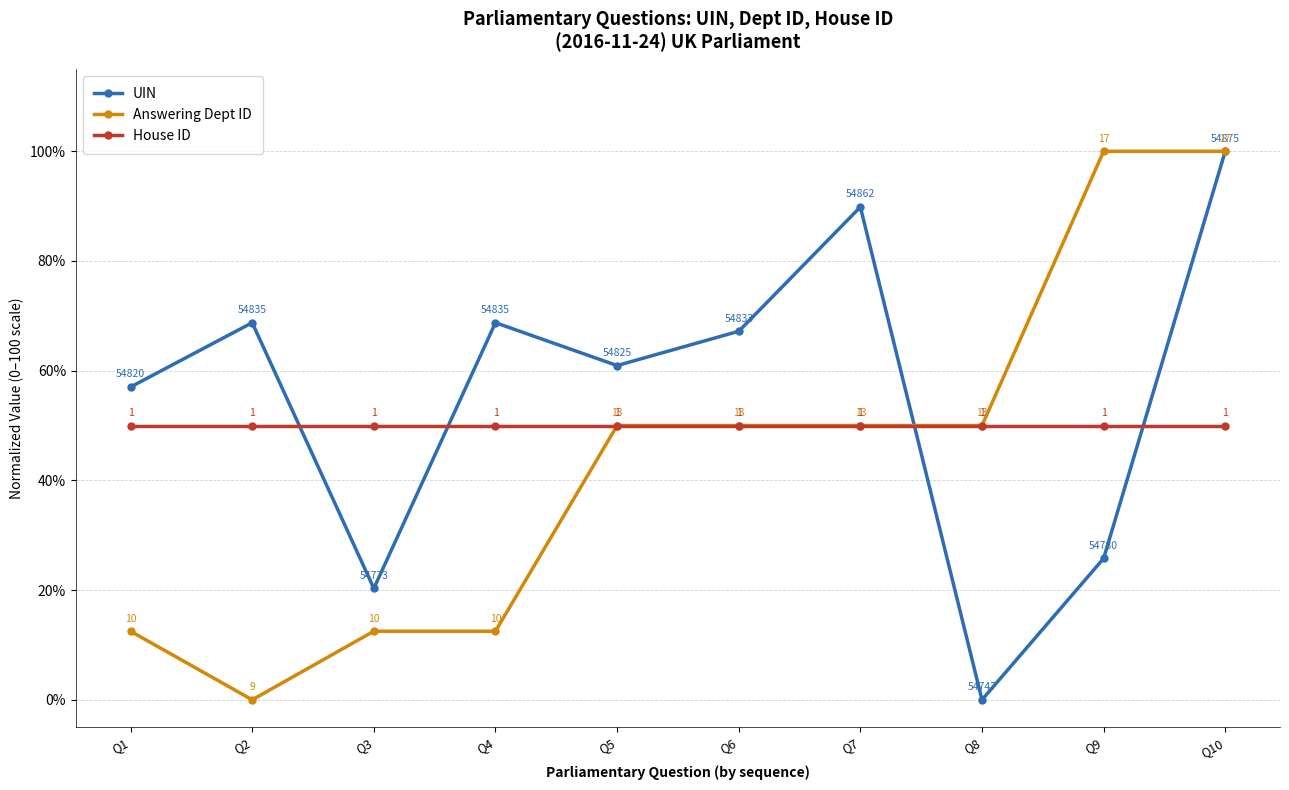

How many series are shown in this chart?

3